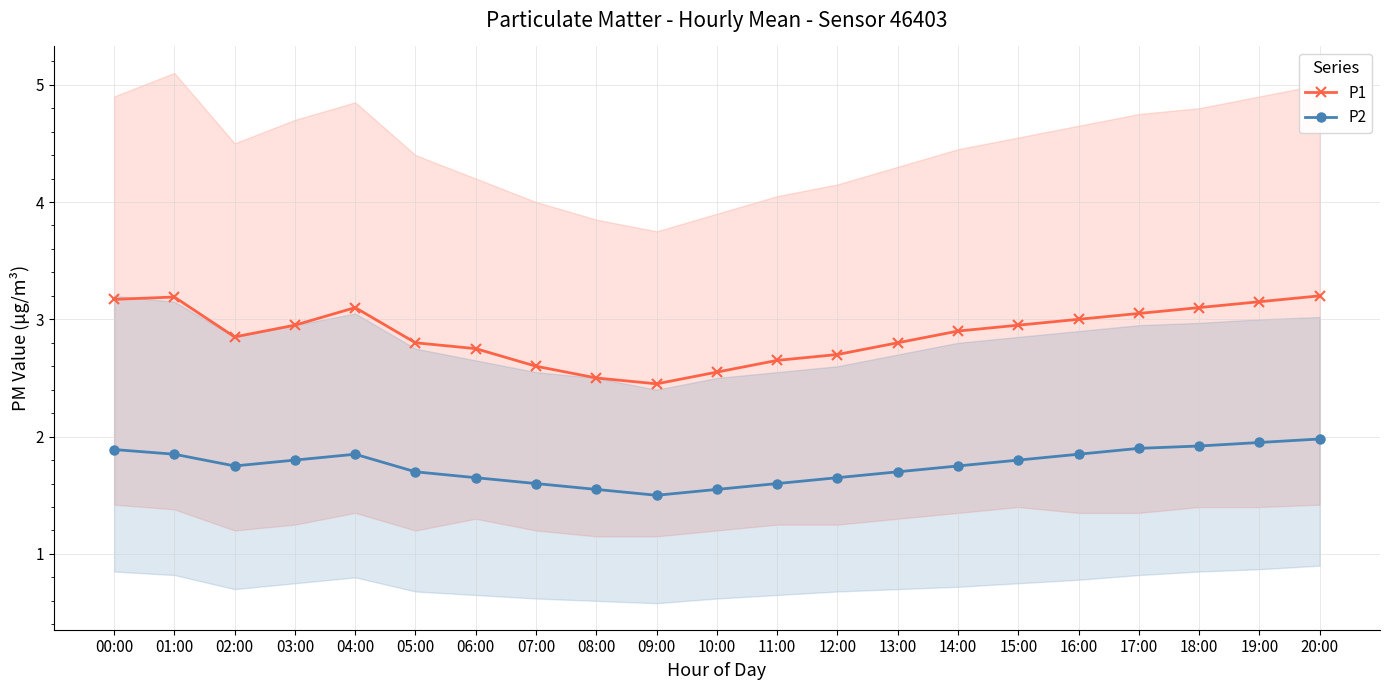

What is the average value of the P1 series?

2.9